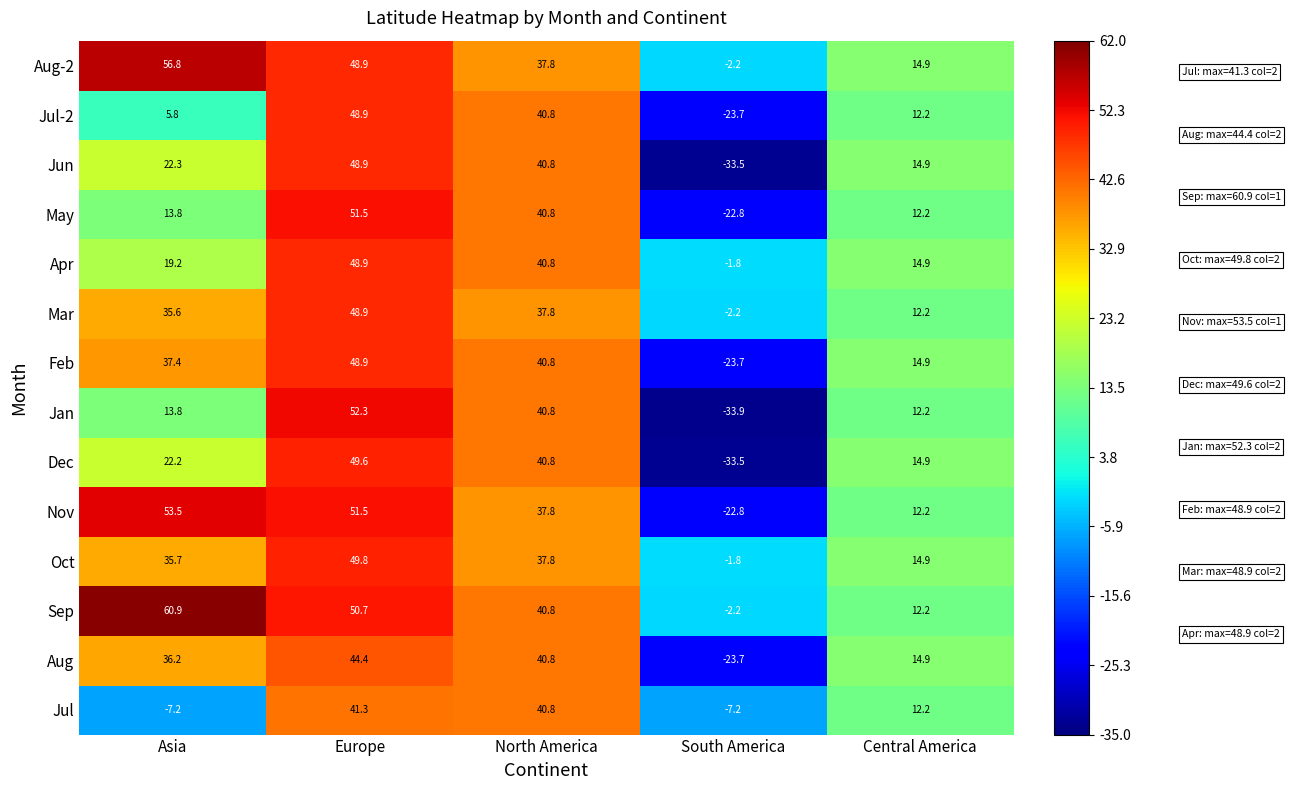

At which category is the sum across all series the highest?

Europe